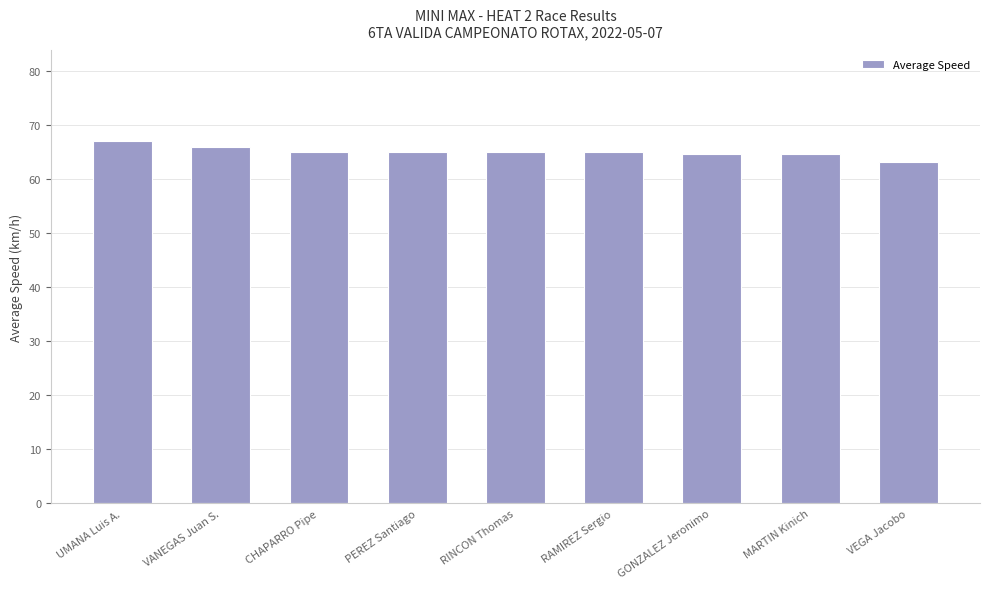

At which category does the chart reach its peak across all series?

UMANA Luis A.